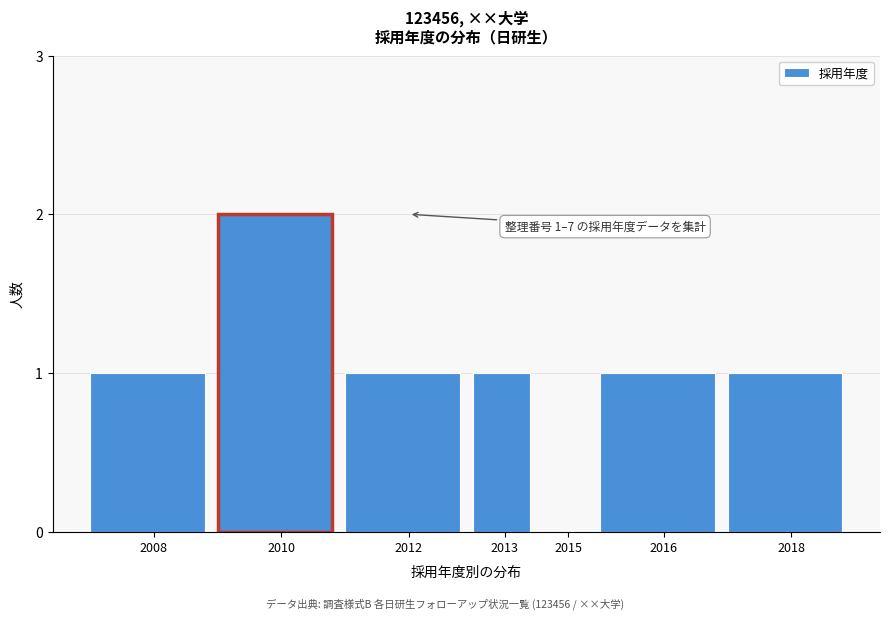

Reading left to right, extract all data points from this chart.

2008=1	2010=2	2012=1	2013=1	2015=0	2016=1	2018=1